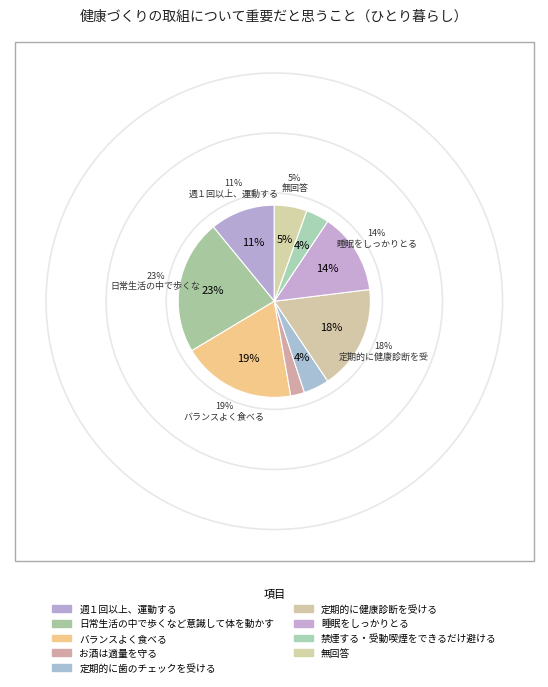

What percentage do お酒は適量を守る and 睡眠をしっかりとる together represent?

16.0%